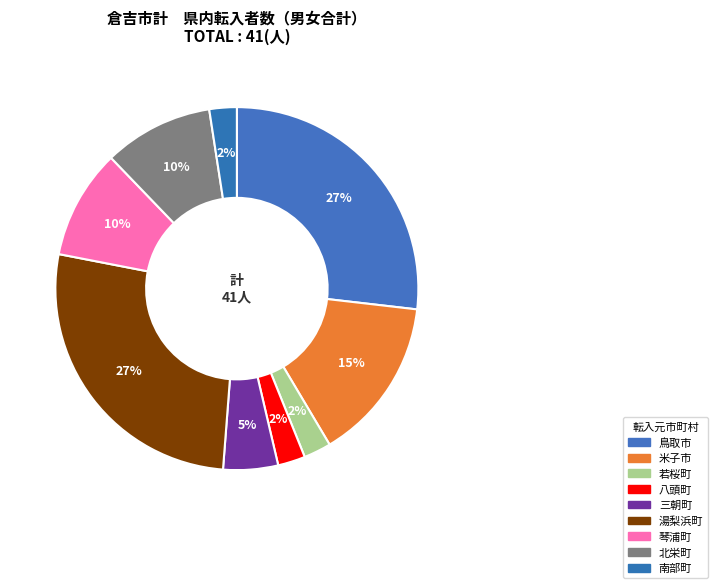

True or false: 南部町 accounts for 1% of the total.

False